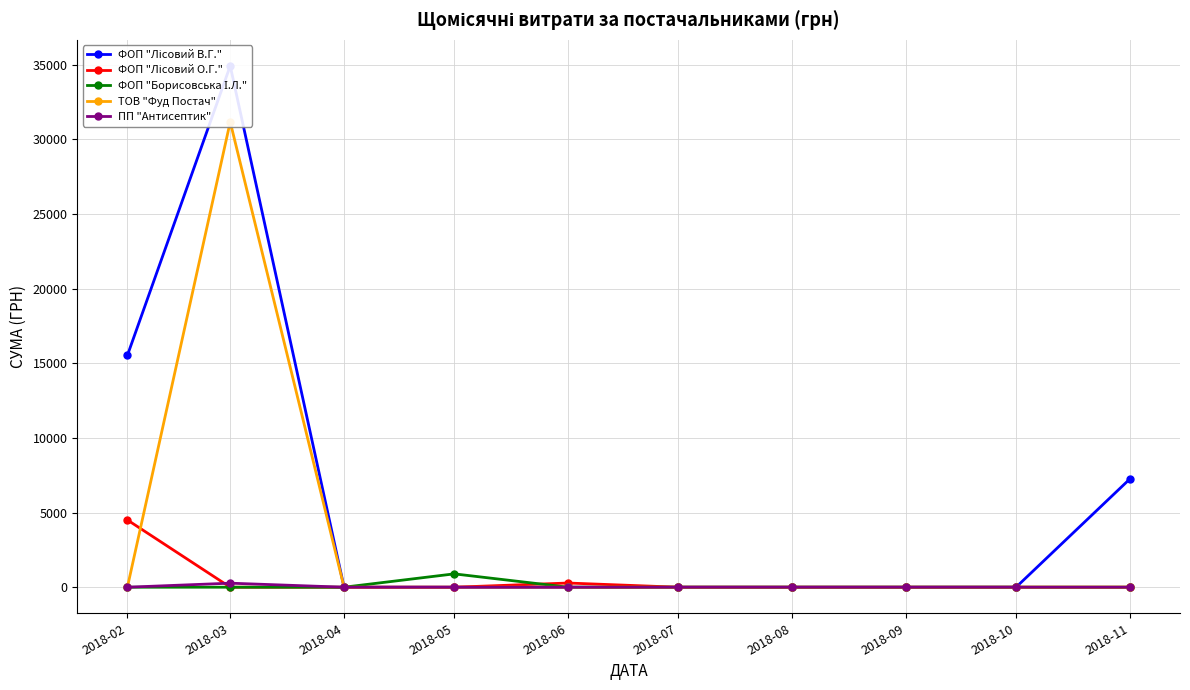

At which category is the sum across all series the highest?

2018-03